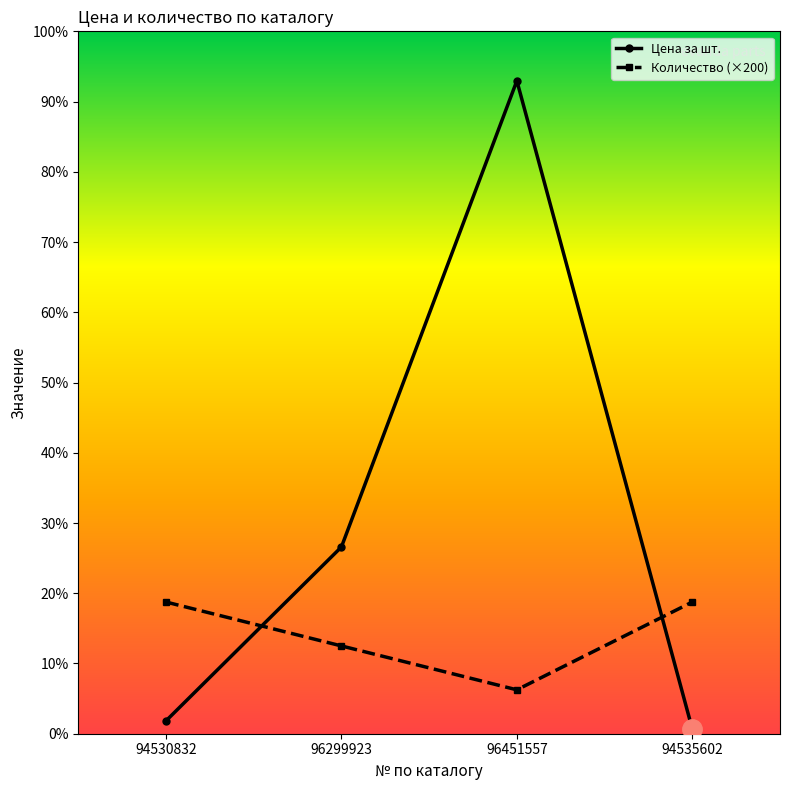

Rank the series by their maximum value, from lowest to highest.

Количество (×200), Цена за шт.